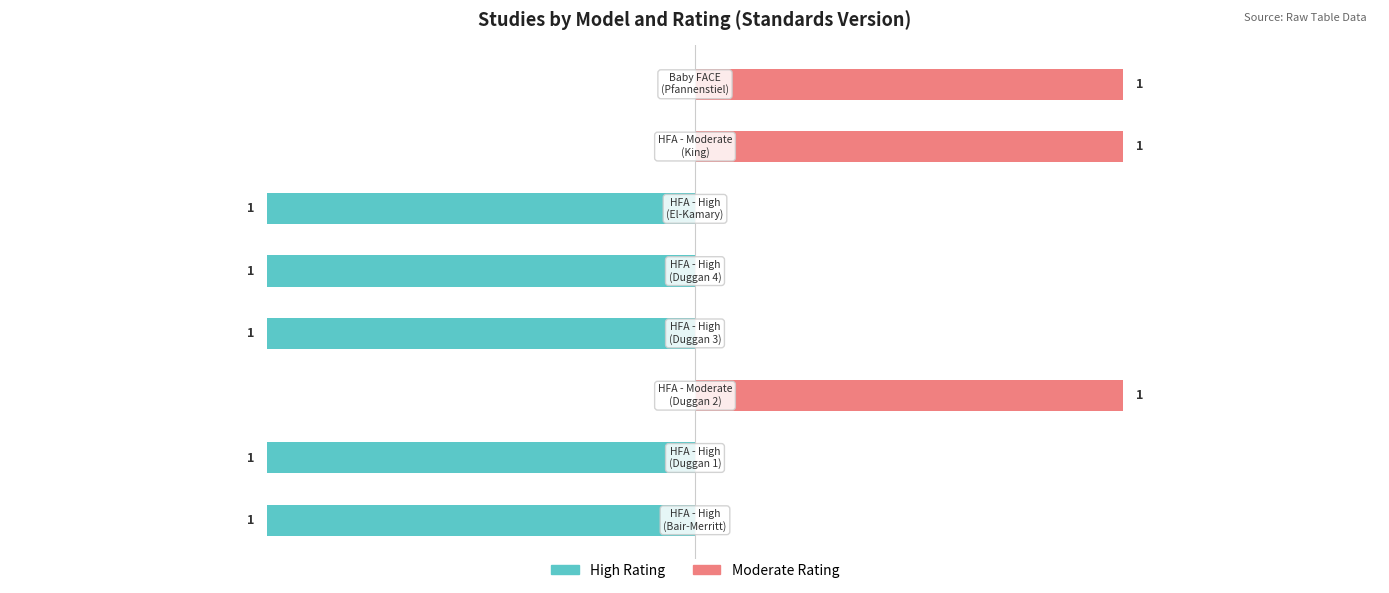

What is the greatest value displayed?

1